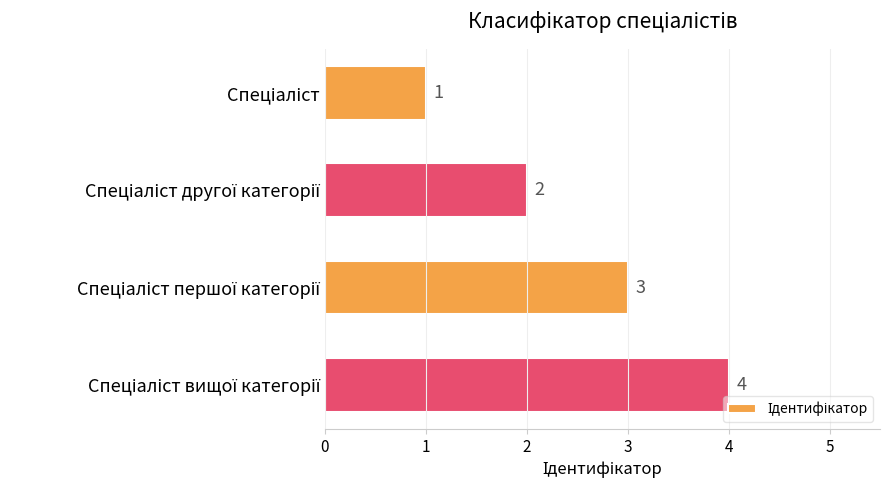

What is the value of the 1st bar from the top?

1